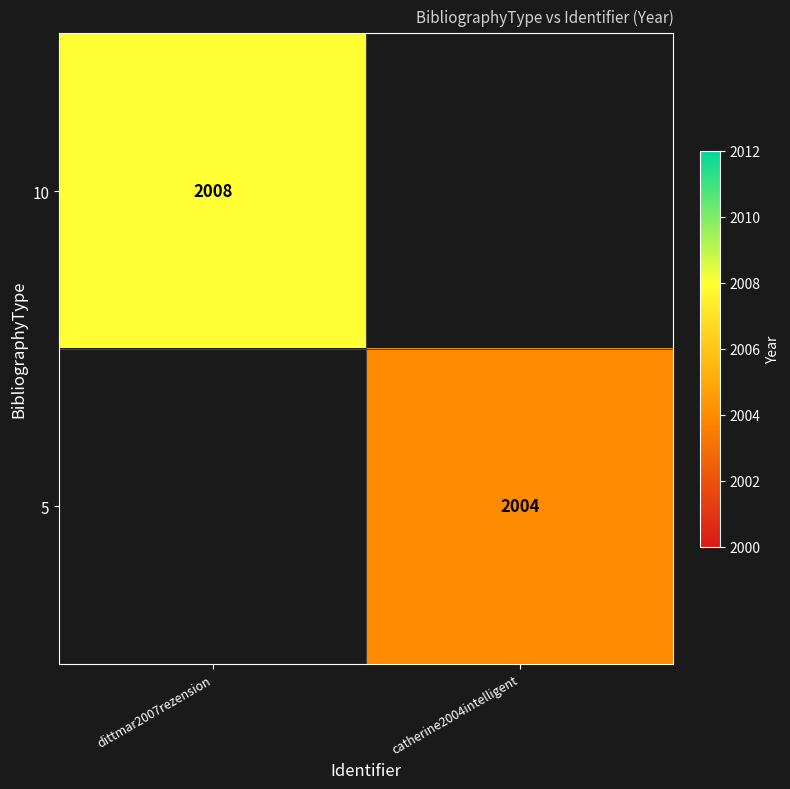

The value of 10 at dittmar2007rezension is 2008. True or false?

True